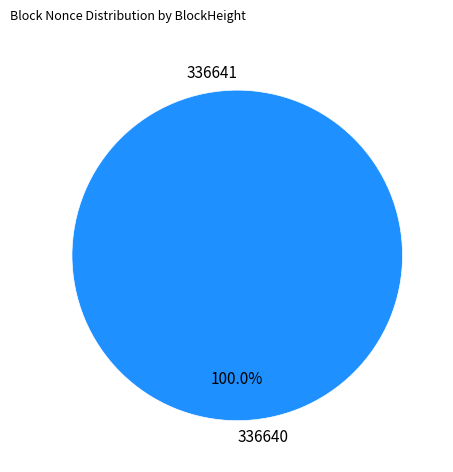

Which category has the biggest portion of the pie?

336640